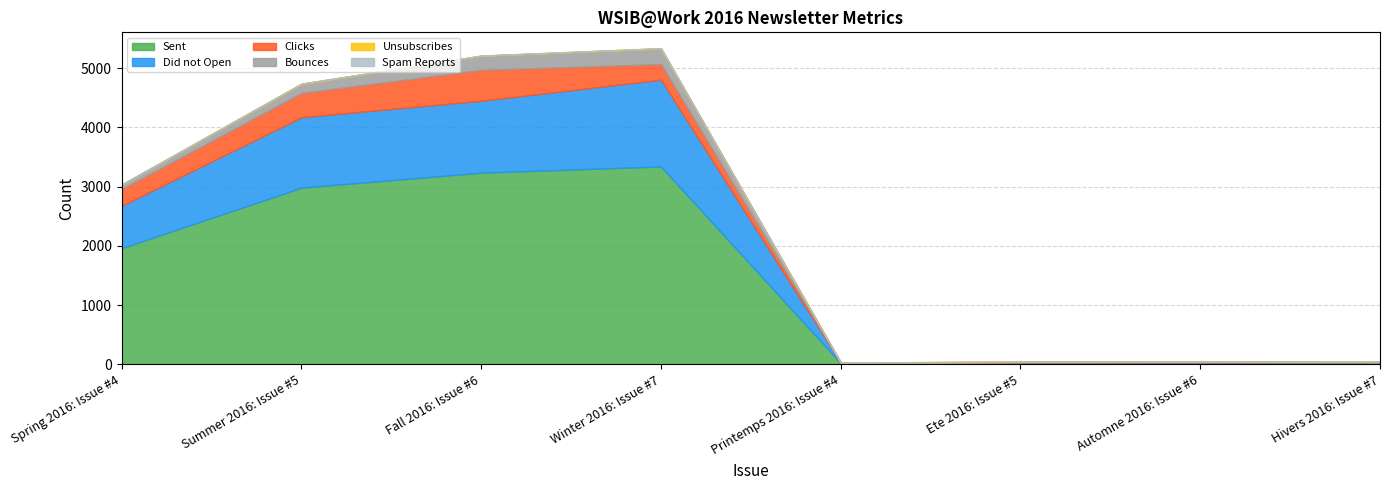

What is the sum of all Bounces values?

725